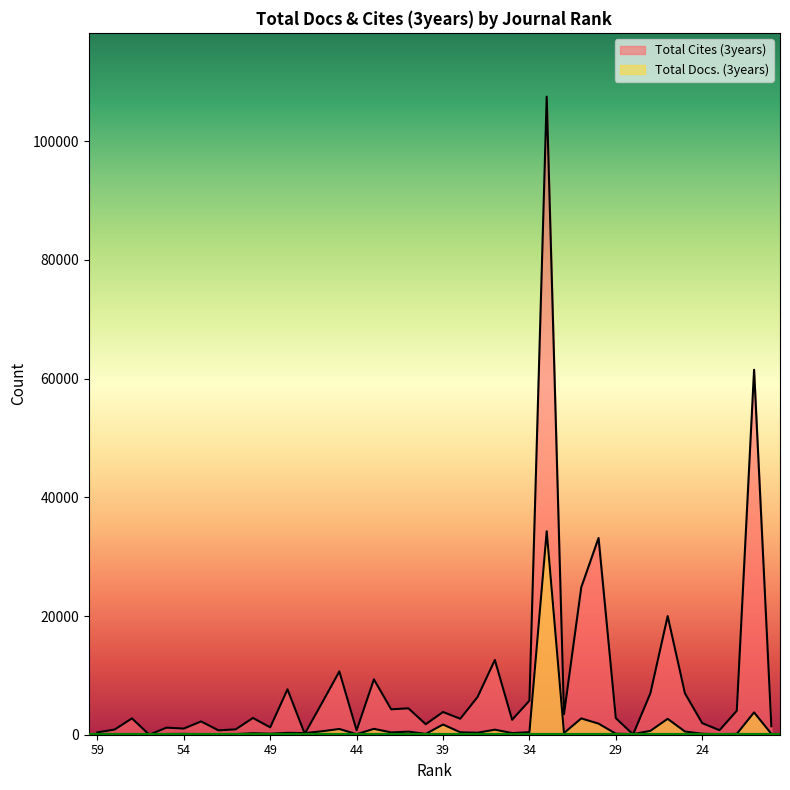

How many interior local peaks does the Total Docs. (3years) series have?

13